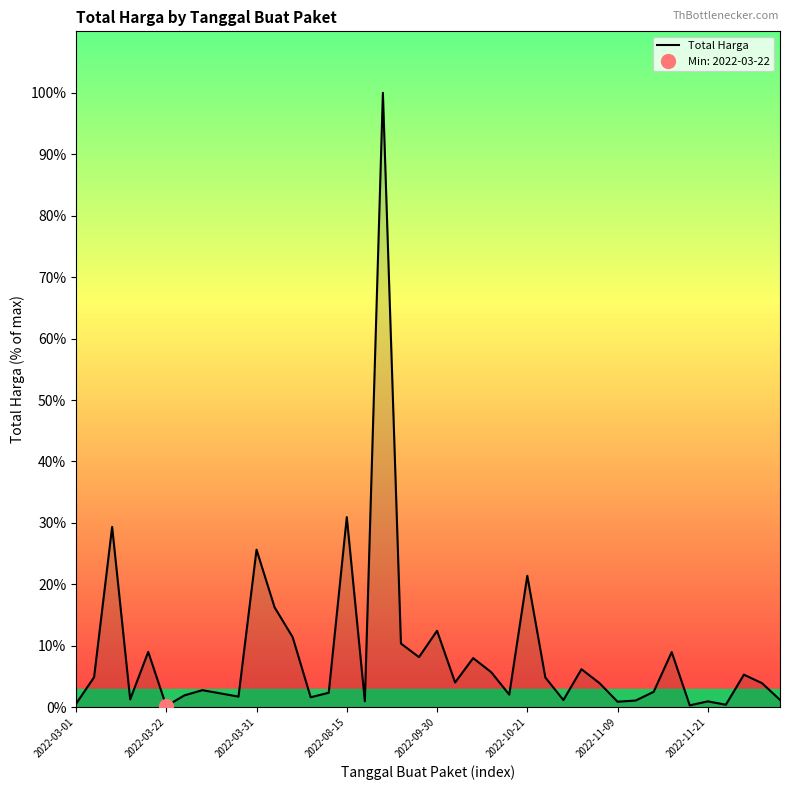

How many points are higher than both their immediate neighbors (excluding endpoints)?

13